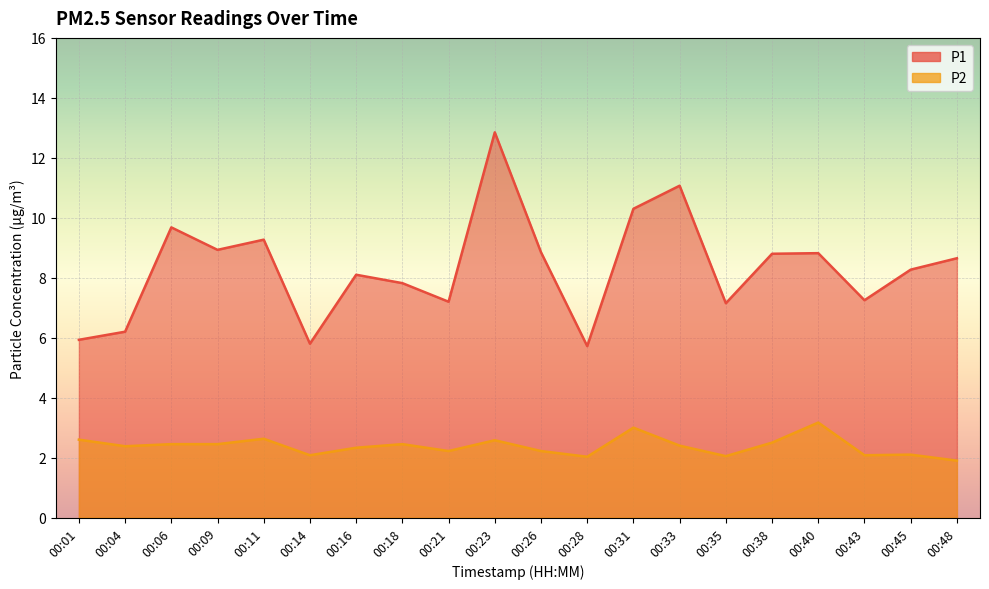

True or false: P2 has a value of 1.1 at 00:43.

False